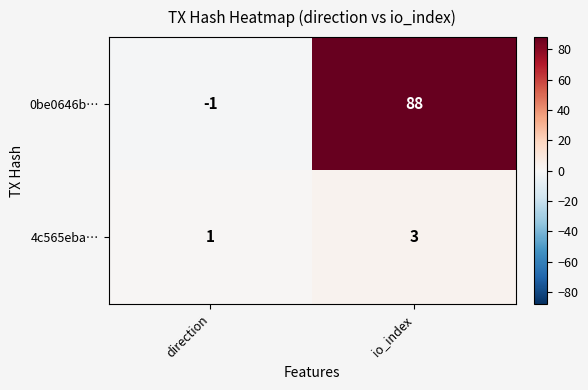

Reading left to right, what are all the values shown in this chart?

0be0646b…: -1	88
4c565eba…: 1	3